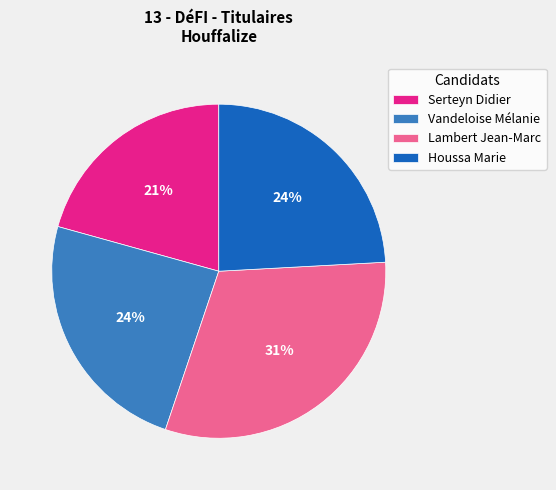

To the nearest percent, what is the difference between the largest and smallest slice percentages?

10%